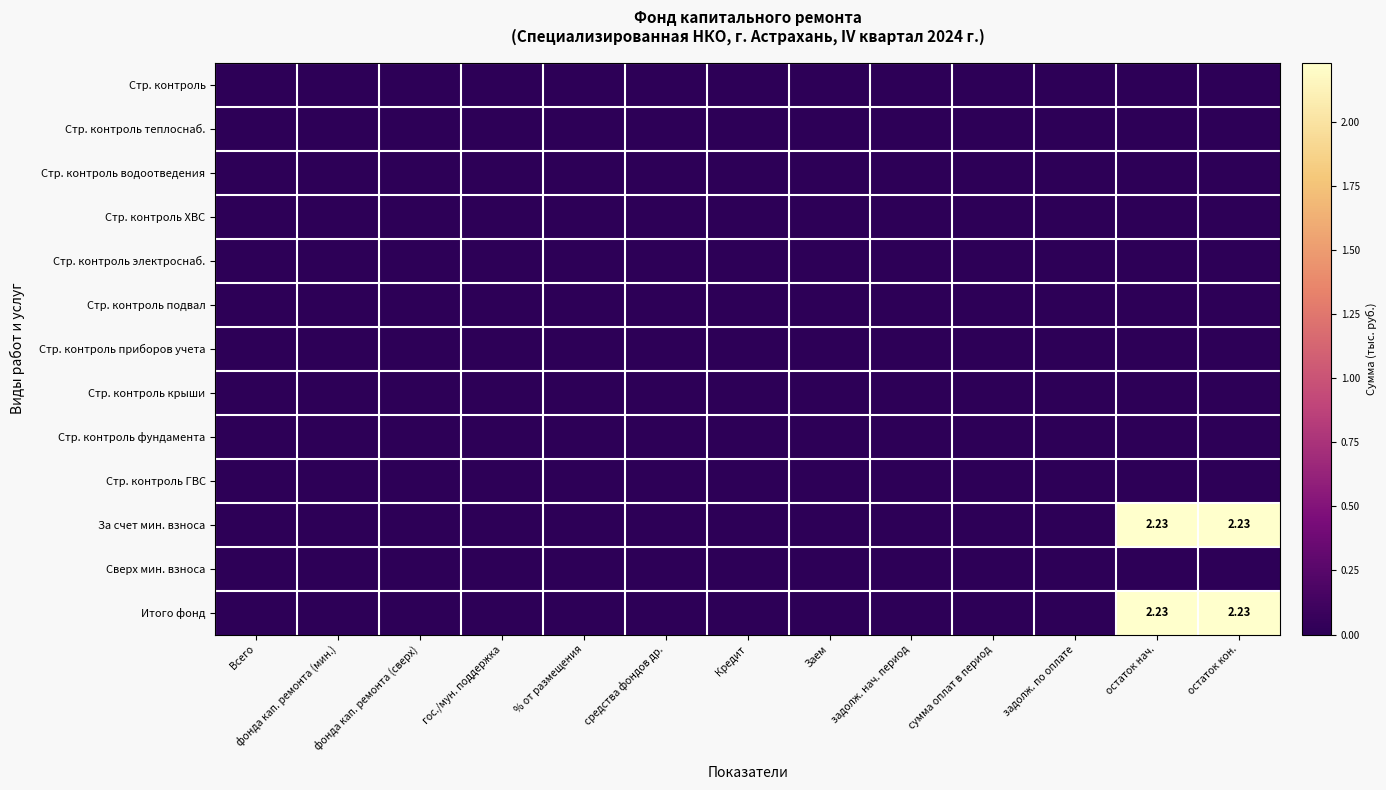

The value of Стр. контроль приборов учета at гос./мун. поддержка is 0.0. True or false?

True